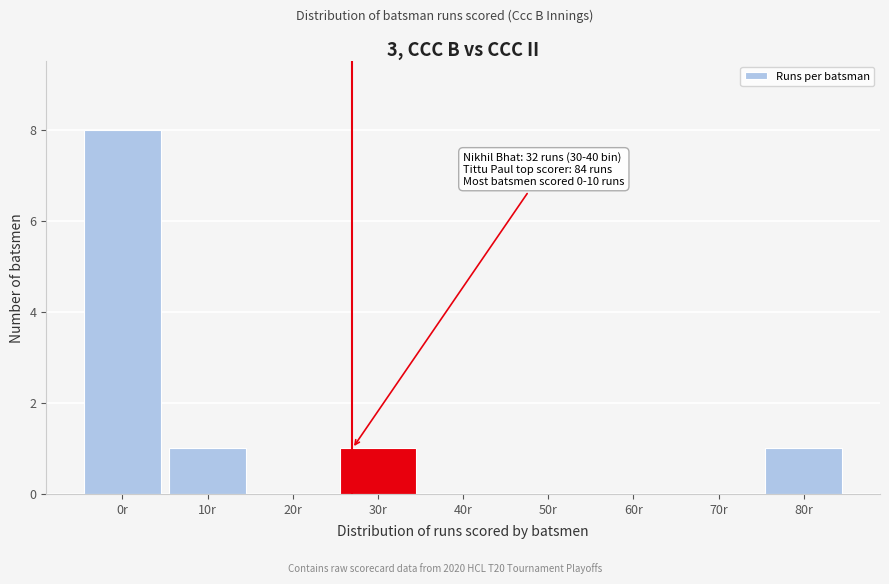

Reading right to left, transcribe all the data shown in this chart.

80r=1	70r=0	60r=0	50r=0	40r=0	30r=1	20r=0	10r=1	0r=8